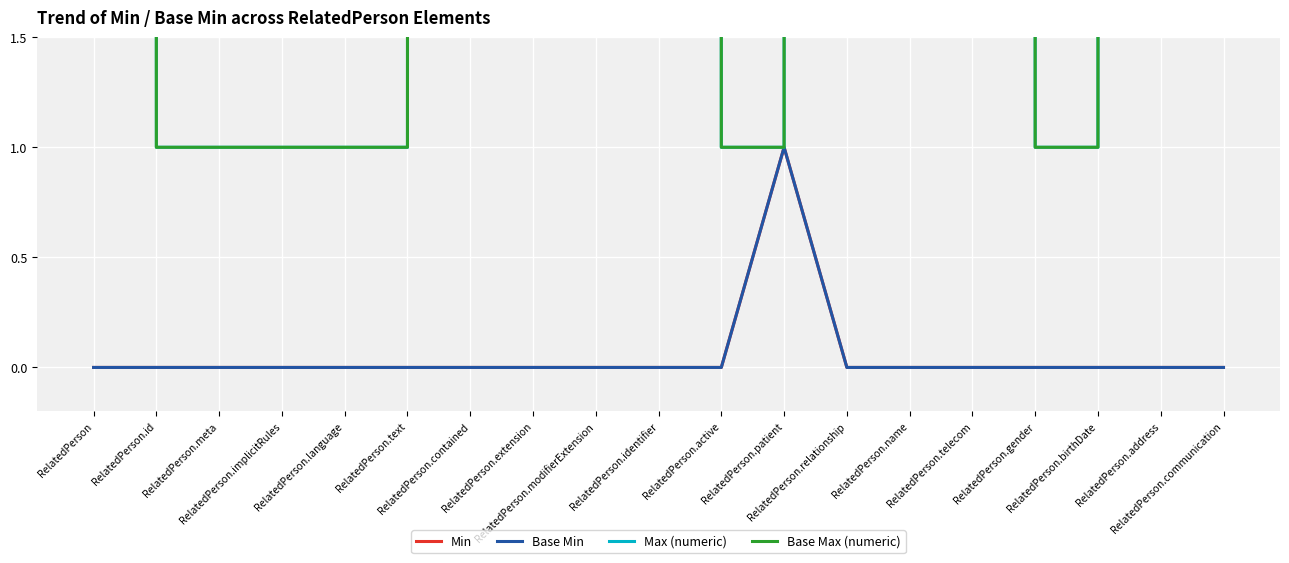

Reading left to right, what are all the values shown in this chart?

Min: RelatedPerson=0	RelatedPerson.id=0	RelatedPerson.meta=0	RelatedPerson.implicitRules=0	RelatedPerson.language=0	RelatedPerson.text=0	RelatedPerson.contained=0	RelatedPerson.extension=0	RelatedPerson.modifierExtension=0	RelatedPerson.identifier=0	RelatedPerson.active=0	RelatedPerson.patient=1	RelatedPerson.relationship=0	RelatedPerson.name=0	RelatedPerson.telecom=0	RelatedPerson.gender=0	RelatedPerson.birthDate=0	RelatedPerson.address=0	RelatedPerson.communication=0
Base Min: RelatedPerson=0	RelatedPerson.id=0	RelatedPerson.meta=0	RelatedPerson.implicitRules=0	RelatedPerson.language=0	RelatedPerson.text=0	RelatedPerson.contained=0	RelatedPerson.extension=0	RelatedPerson.modifierExtension=0	RelatedPerson.identifier=0	RelatedPerson.active=0	RelatedPerson.patient=1	RelatedPerson.relationship=0	RelatedPerson.name=0	RelatedPerson.telecom=0	RelatedPerson.gender=0	RelatedPerson.birthDate=0	RelatedPerson.address=0	RelatedPerson.communication=0
Max (numeric): RelatedPerson=999	RelatedPerson.id=1	RelatedPerson.meta=1	RelatedPerson.implicitRules=1	RelatedPerson.language=1	RelatedPerson.text=1	RelatedPerson.contained=999	RelatedPerson.extension=999	RelatedPerson.modifierExtension=999	RelatedPerson.identifier=999	RelatedPerson.active=1	RelatedPerson.patient=1	RelatedPerson.relationship=999	RelatedPerson.name=999	RelatedPerson.telecom=999	RelatedPerson.gender=1	RelatedPerson.birthDate=1	RelatedPerson.address=999	RelatedPerson.communication=999
Base Max (numeric): RelatedPerson=999	RelatedPerson.id=1	RelatedPerson.meta=1	RelatedPerson.implicitRules=1	RelatedPerson.language=1	RelatedPerson.text=1	RelatedPerson.contained=999	RelatedPerson.extension=999	RelatedPerson.modifierExtension=999	RelatedPerson.identifier=999	RelatedPerson.active=1	RelatedPerson.patient=1	RelatedPerson.relationship=999	RelatedPerson.name=999	RelatedPerson.telecom=999	RelatedPerson.gender=1	RelatedPerson.birthDate=1	RelatedPerson.address=999	RelatedPerson.communication=999